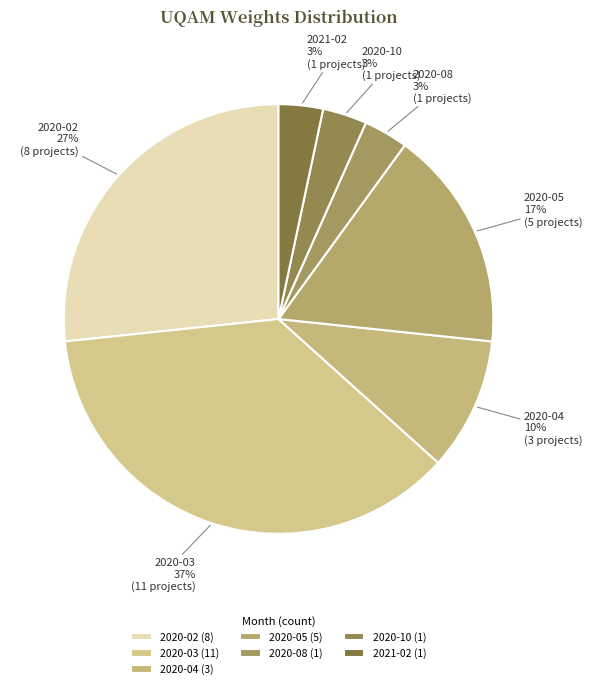

True or false: 2020-04 accounts for 10% of the total.

True